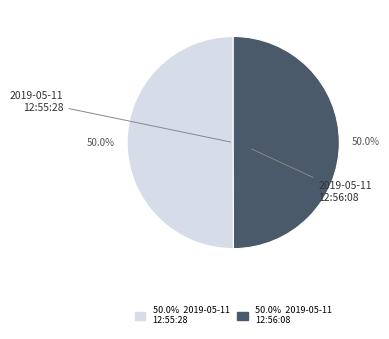

How many segments does this pie chart have?

2